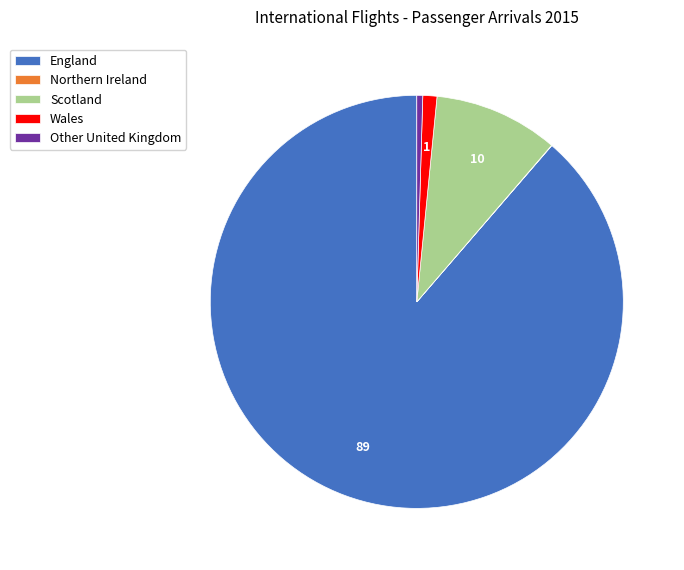

True or false: Wales accounts for 1% of the total.

True